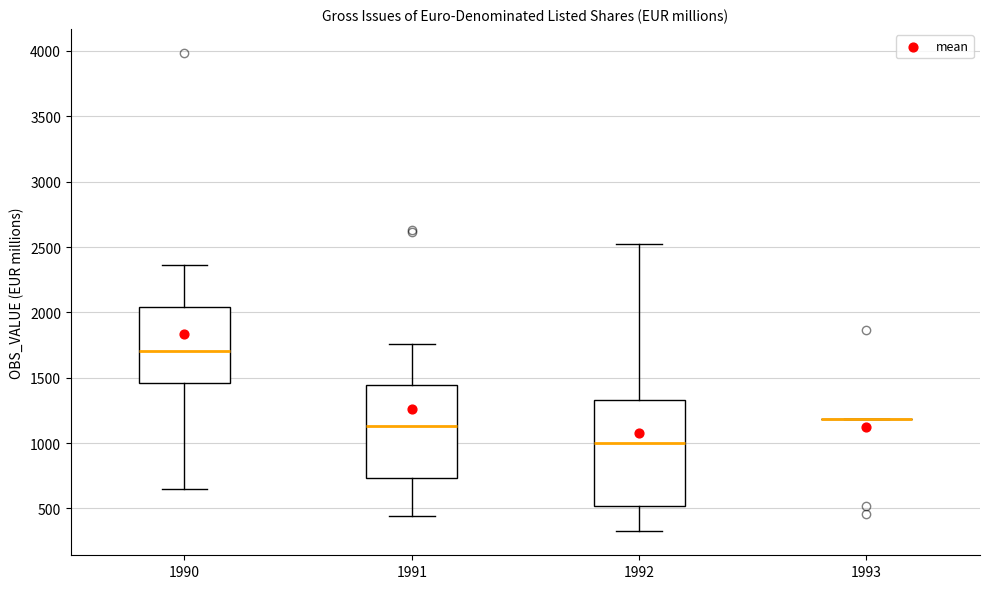

Which box is the tallest, from its lower edge to its upper edge?

1992